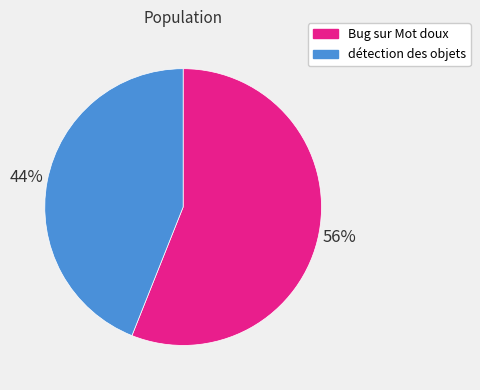

Is it true that détection des objets is 44% of the pie?

True